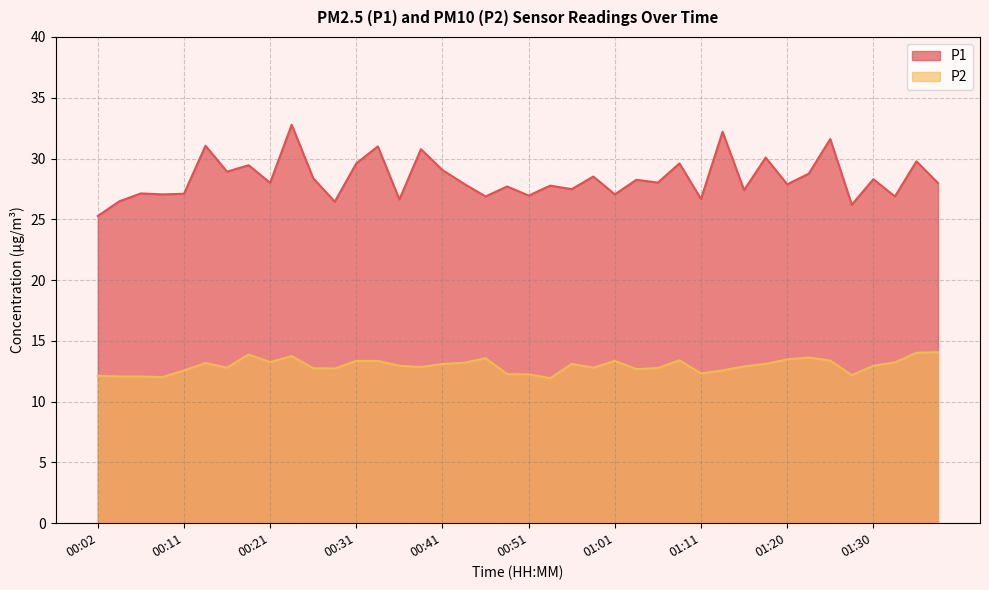

Between 00:34 and 01:20, which series saw the biggest shift?

P1